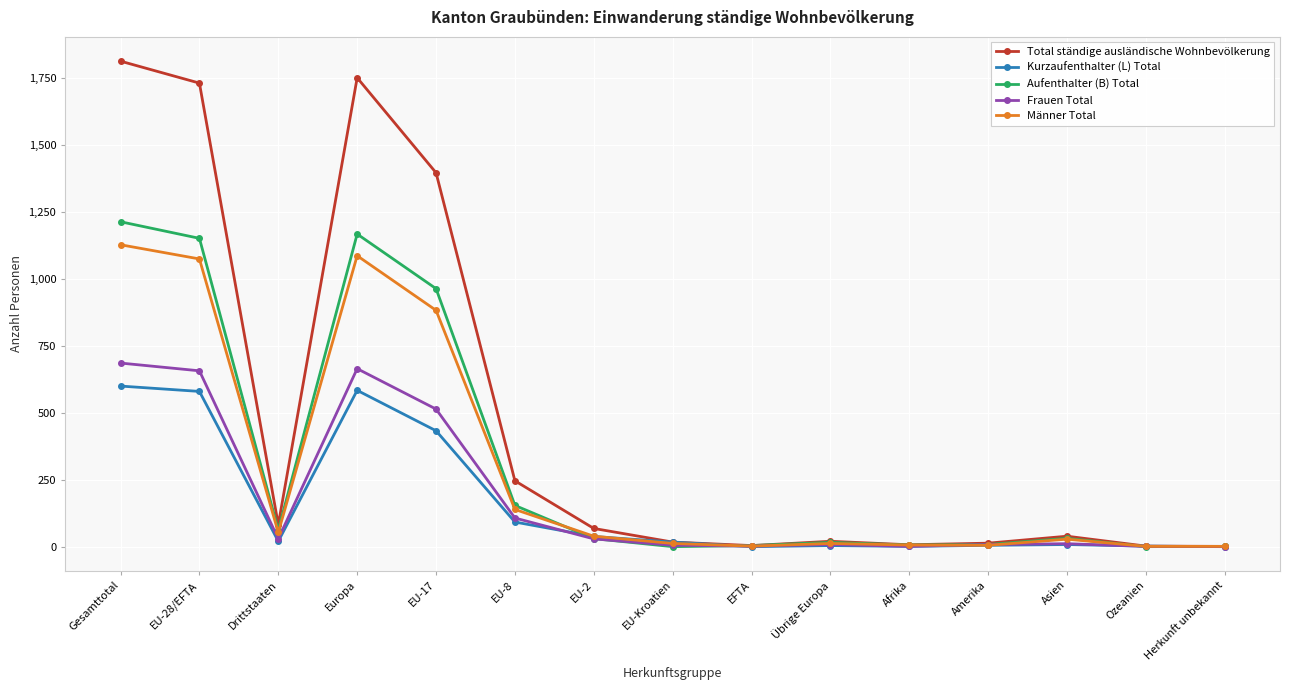

What is the difference between the second highest and minimum values in the Frauen Total series?

665